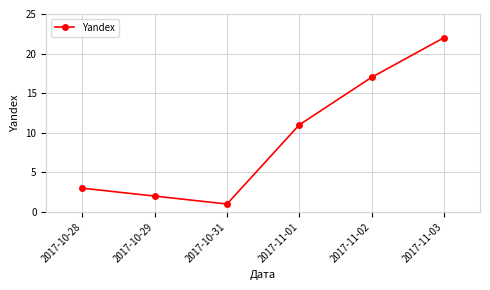

Where is the data nearest to the value 11?

2017-11-01